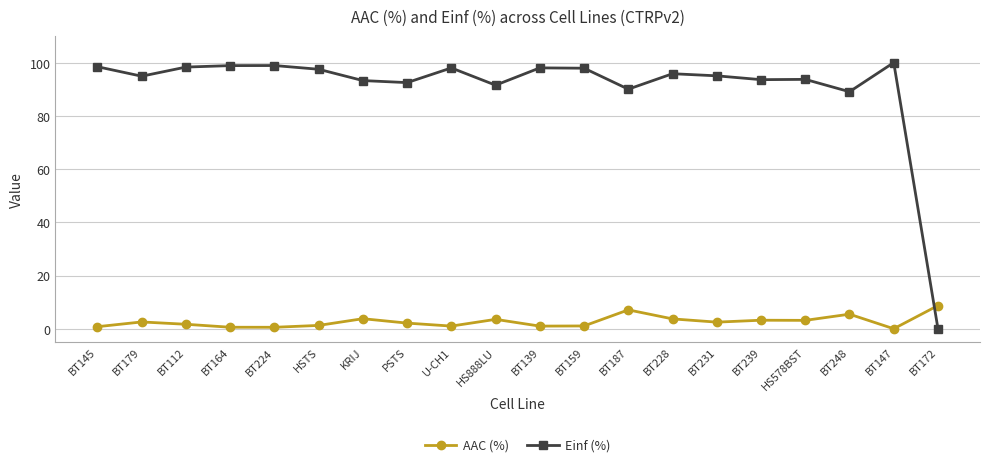

Rank the series at PSTS from highest to lowest value.

Einf (%), AAC (%)